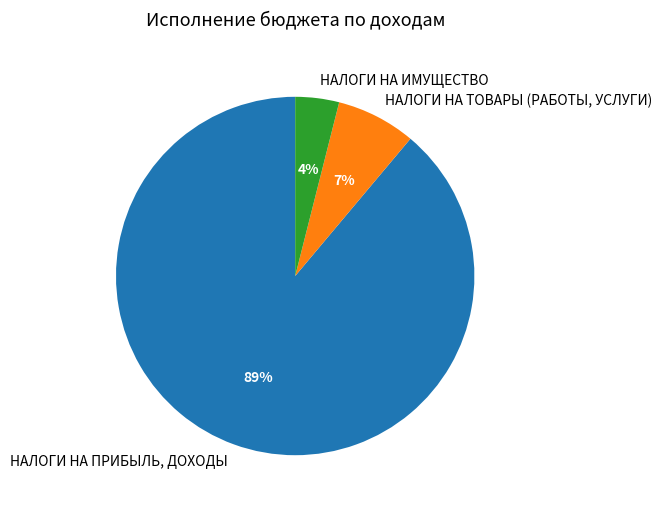

How many segments does this pie chart have?

3